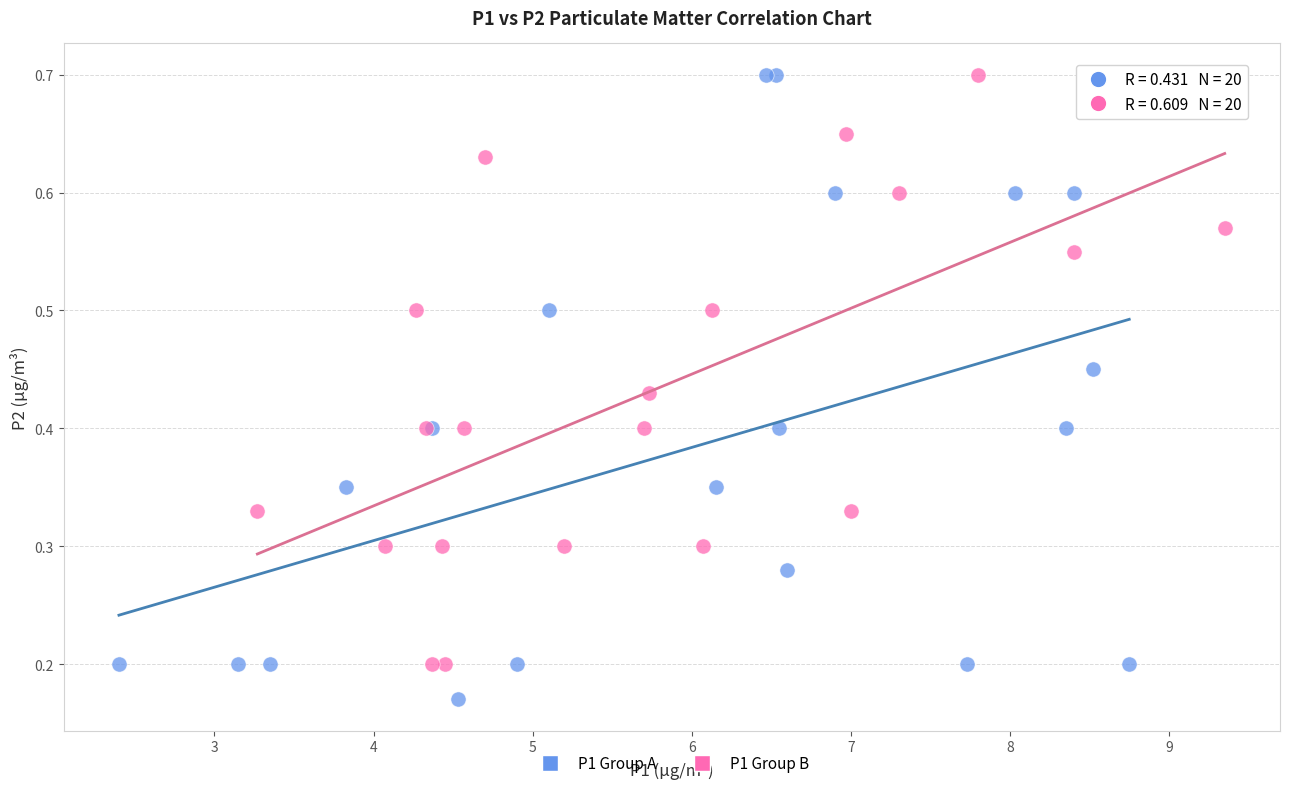

Which series has the largest Y range (max minus min)?

P1 Group A